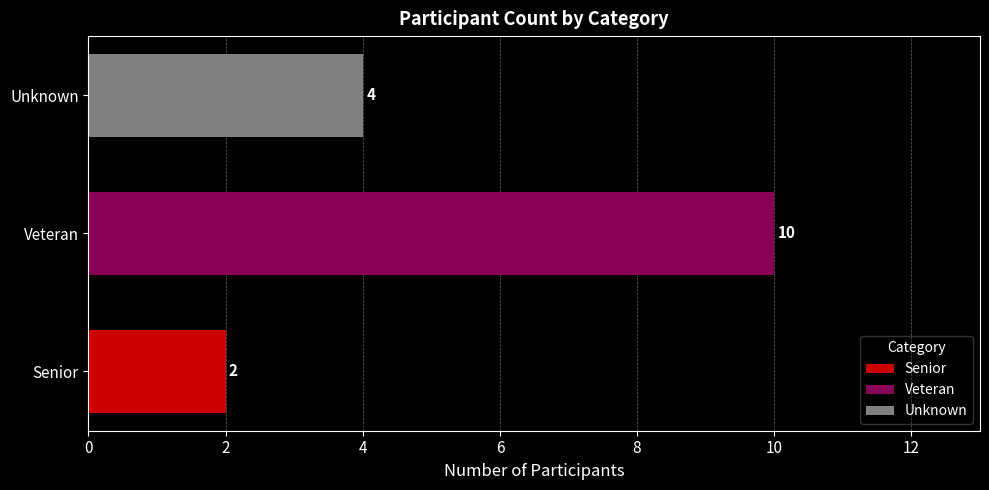

What value does the Unknown series have at Veteran?

4